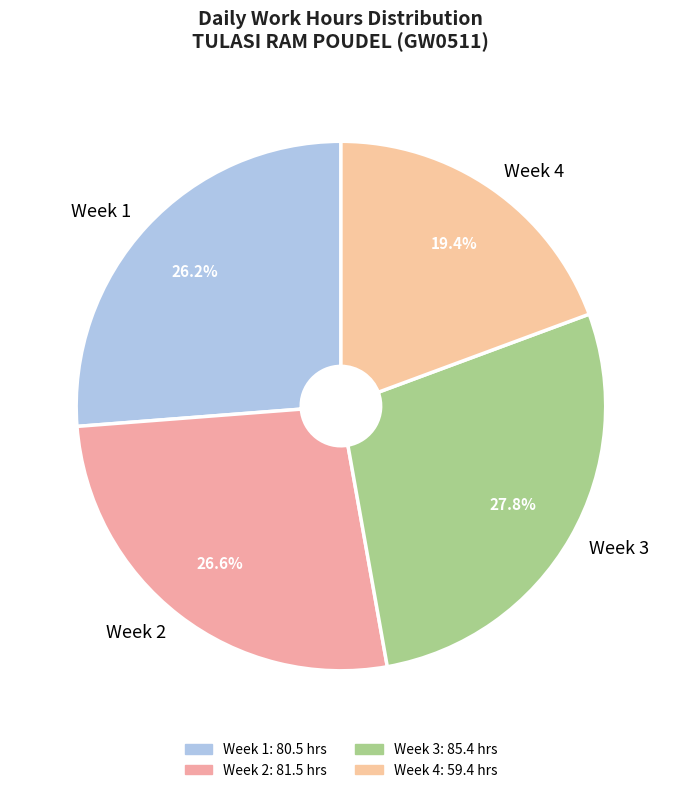

Does Week 4 represent more than half of the total?

No